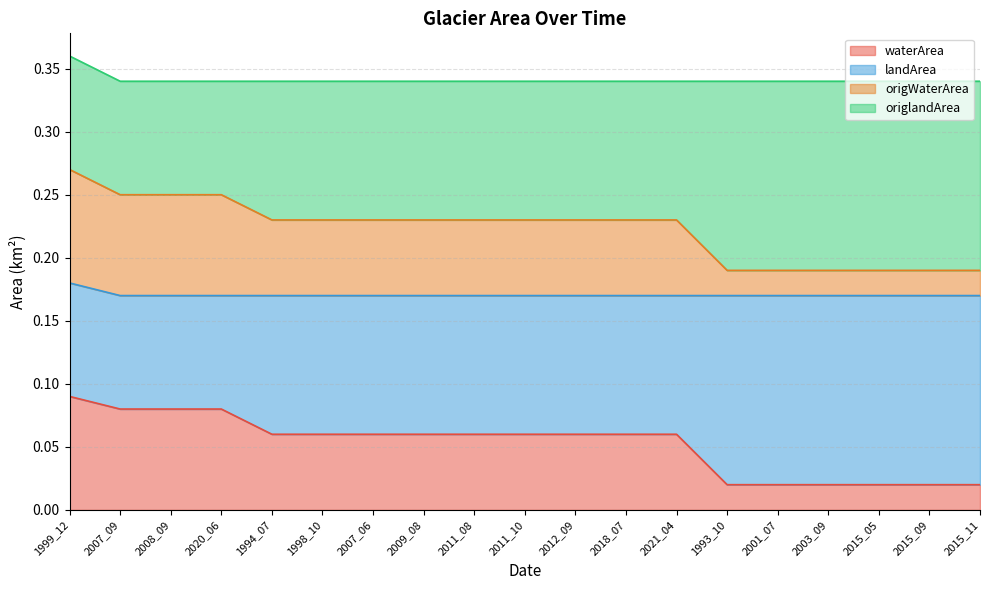

List the labels in order of waterArea value, largest first.

1999_12, 2007_09, 2008_09, 2020_06, 1994_07, 1998_10, 2007_06, 2009_08, 2011_08, 2011_10, 2012_09, 2018_07, 2021_04, 1993_10, 2001_07, 2003_09, 2015_05, 2015_09, 2015_11